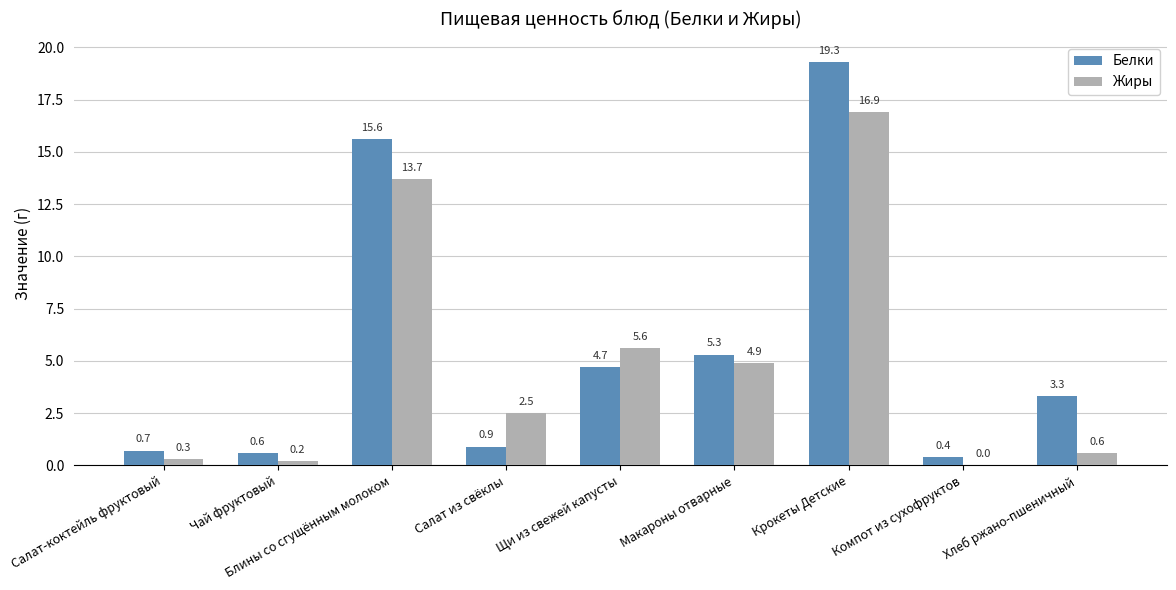

Count the number of data series in this chart.

2